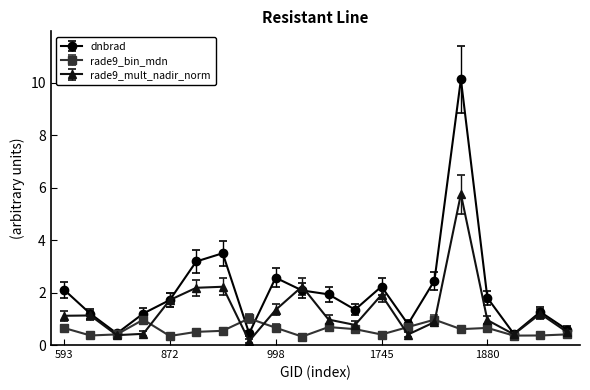

Which series has the largest range (max minus min)?

dnbrad